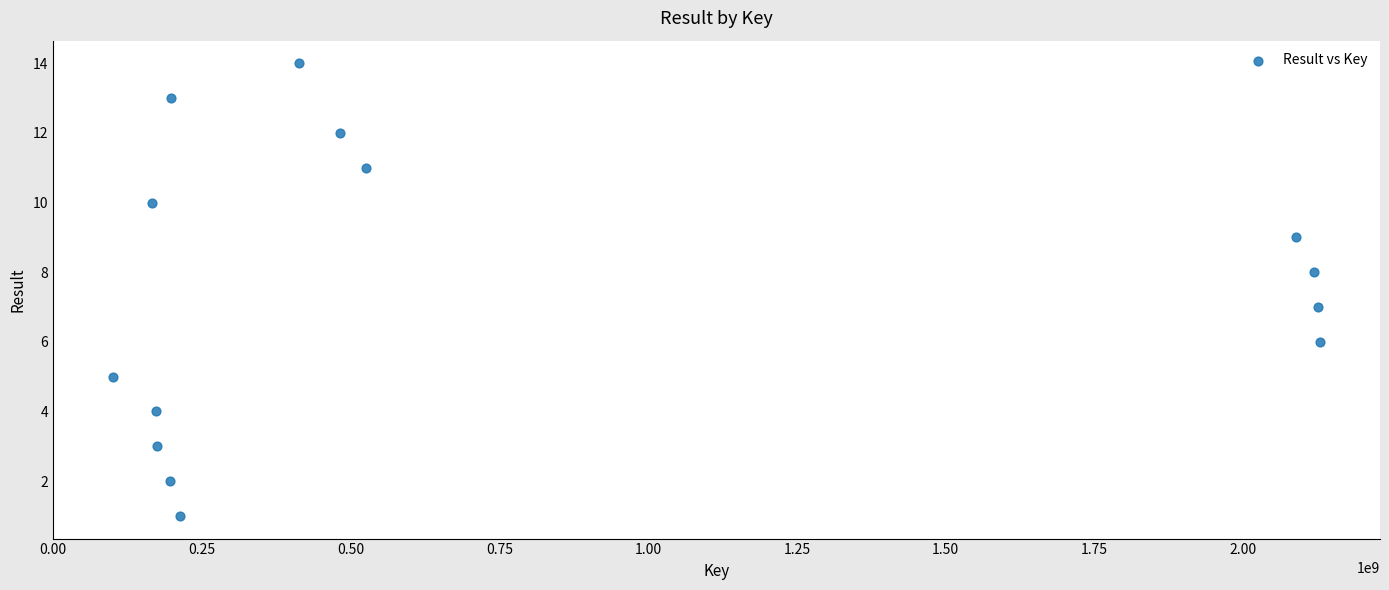

What is the range of Y values (max minus min)?

13